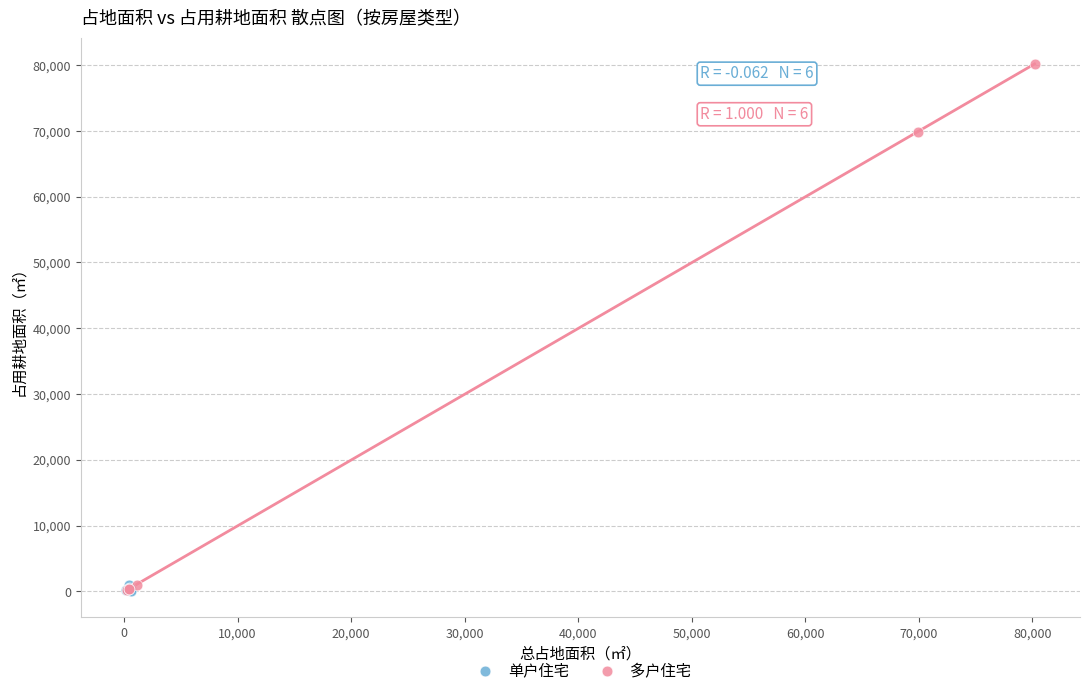

Which series reaches the maximum Y coordinate?

多户住宅